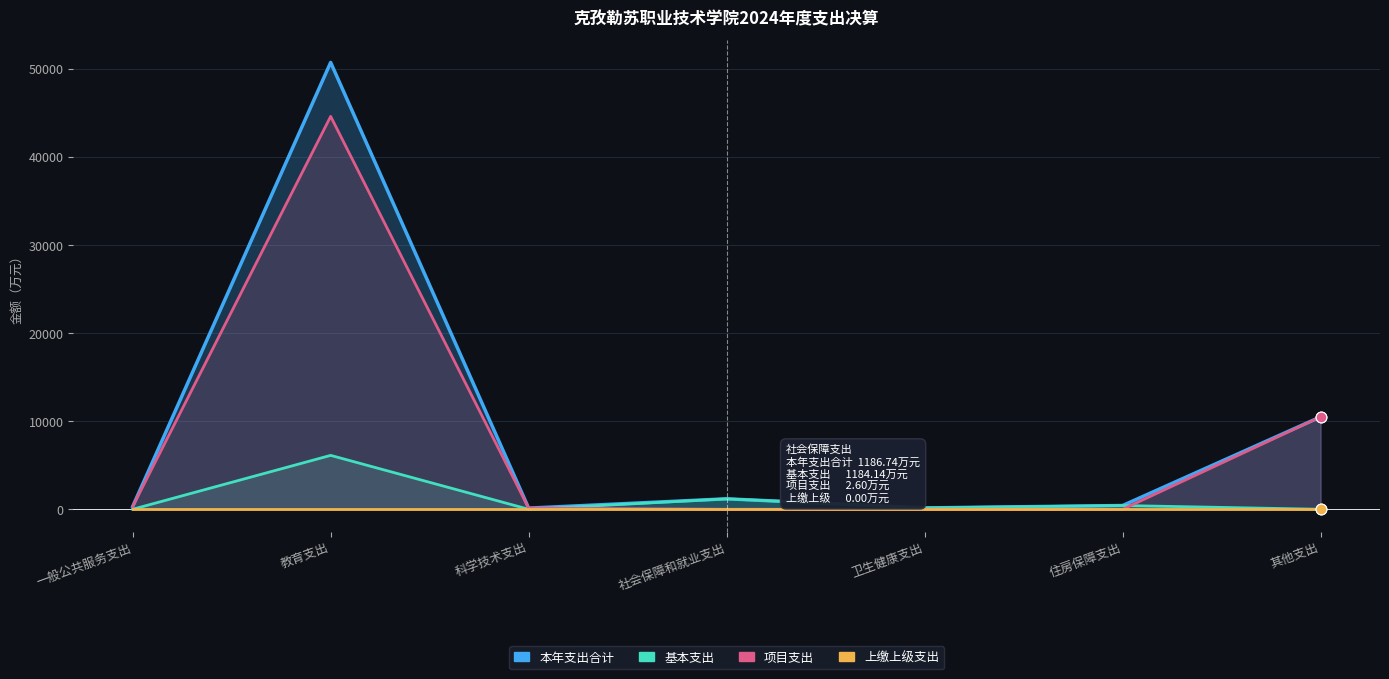

Which series reaches the minimum Y coordinate?

基本支出